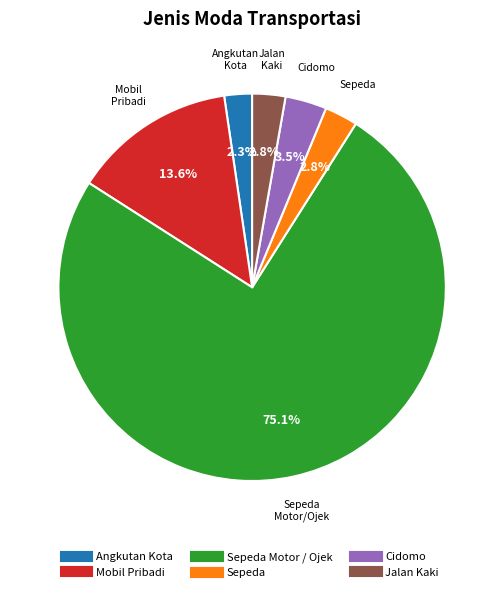

Is there any slice that represents more than half of the pie?

Yes